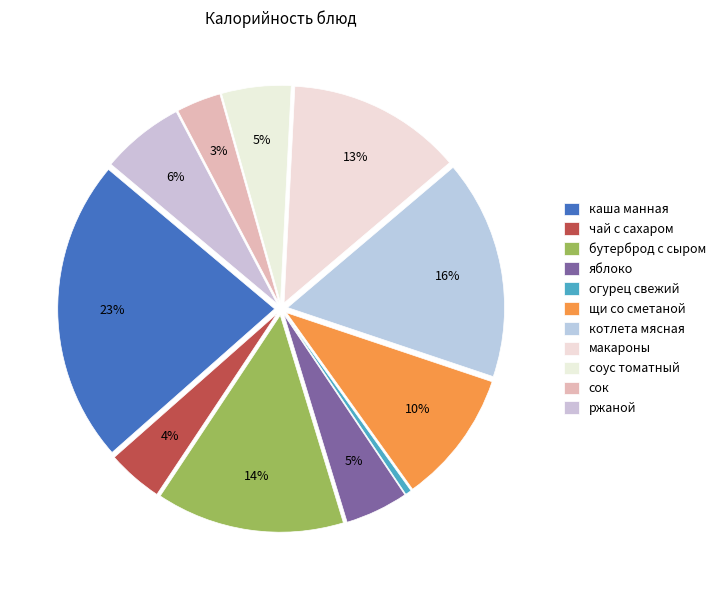

To the nearest percent, what portion does бутерброд с сыром represent?

14%